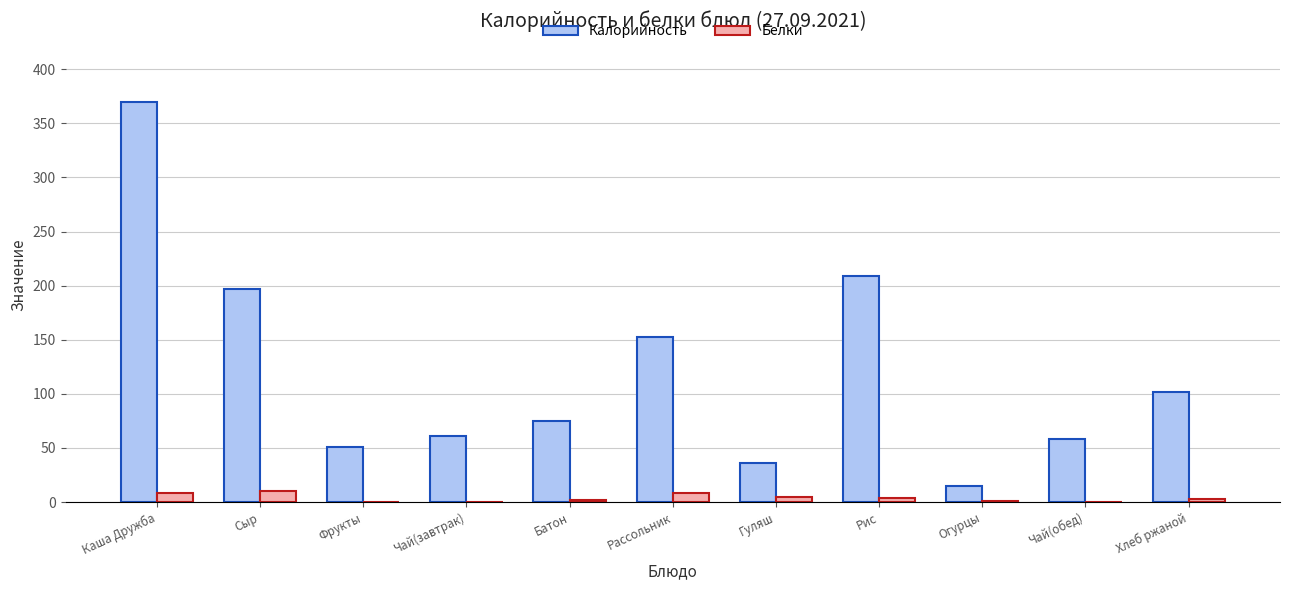

What is the greatest value displayed?

369.8